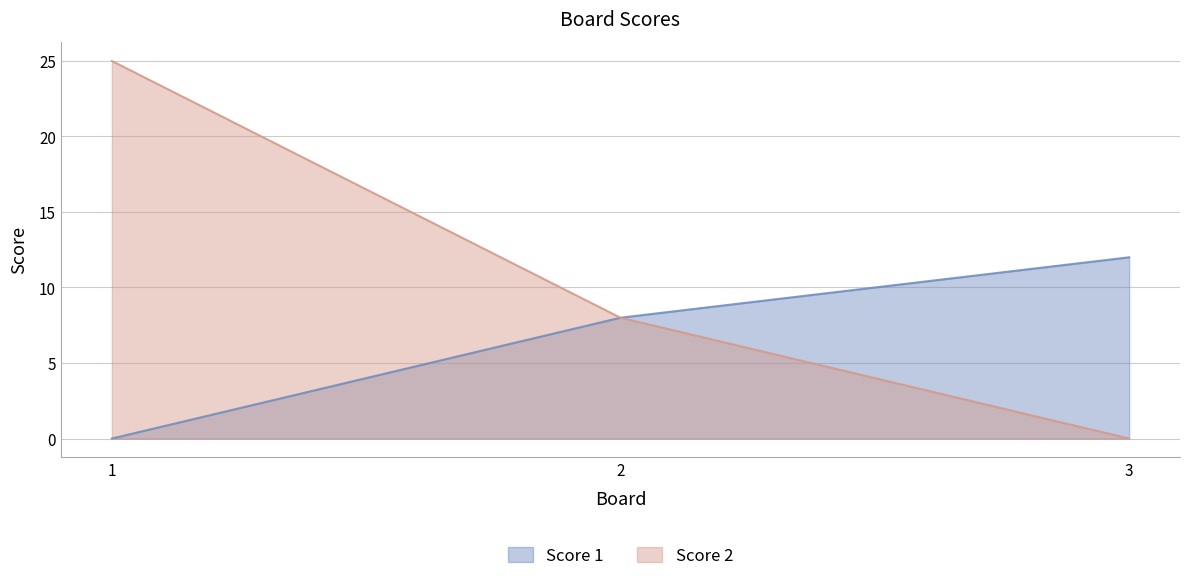

How many lines are shown in the chart?

2